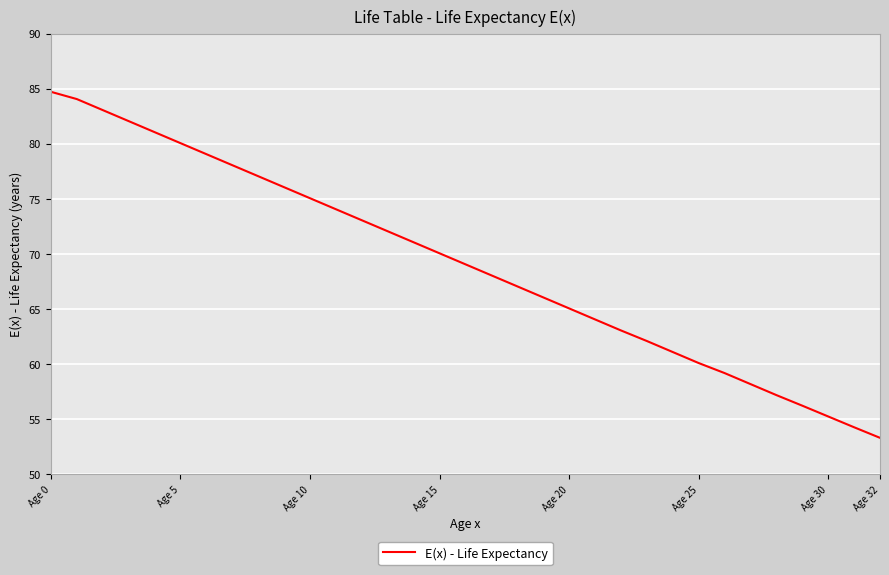

What is the minimum value shown in the chart?

53.3